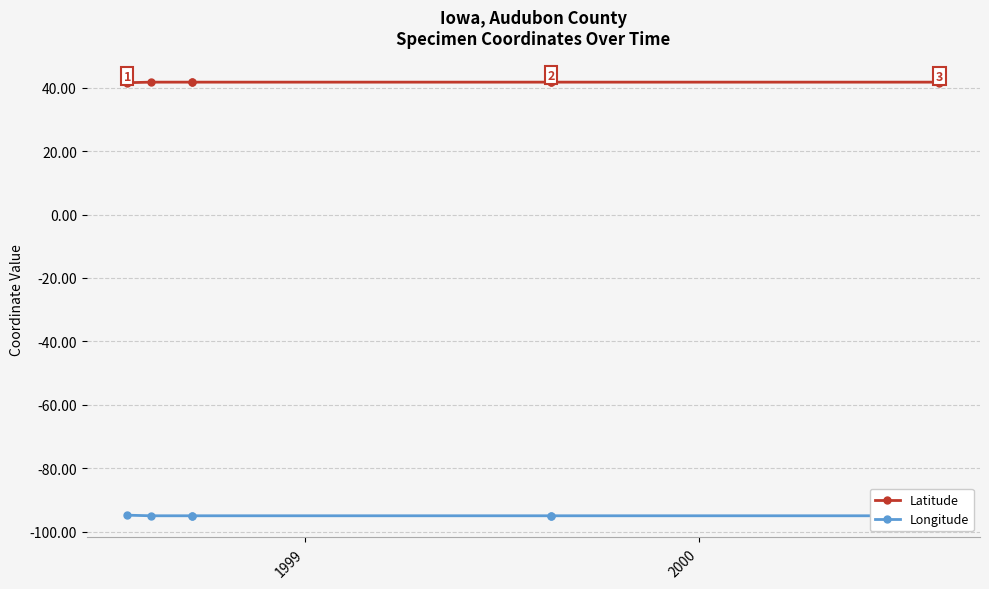

Is the value of Latitude at 5 greater than the value of Longitude at 1998?

Yes